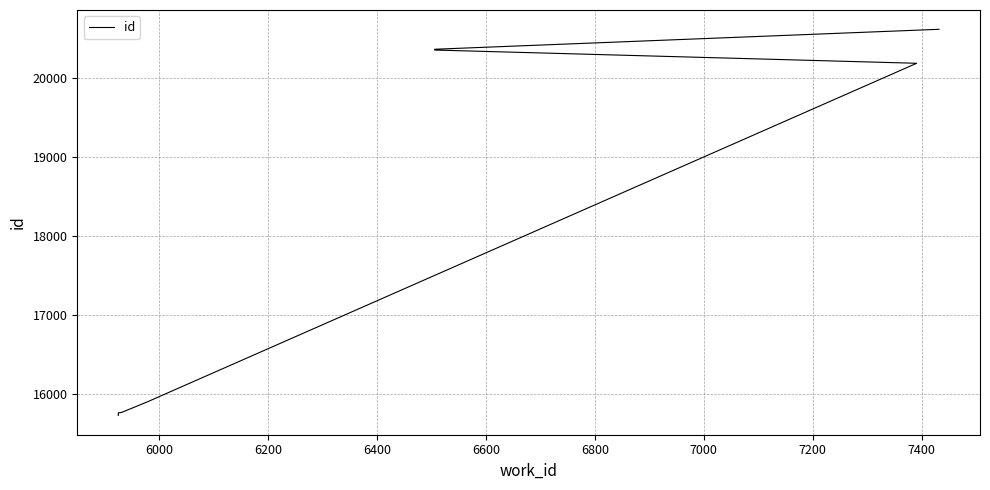

Reading right to left, extract all data points from this chart.

20623	20370	20368	20360	20192	15890	15763	15758	15728	15725